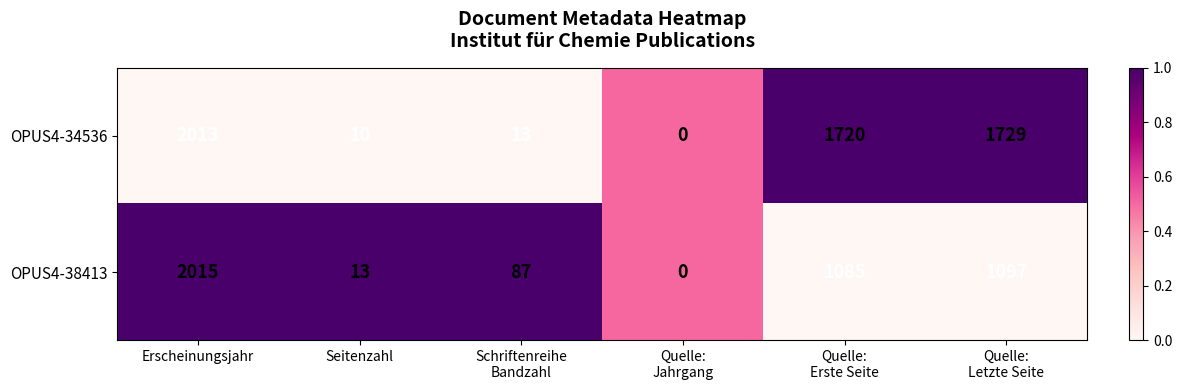

What is the highest value of the OPUS4-38413 series?

2015